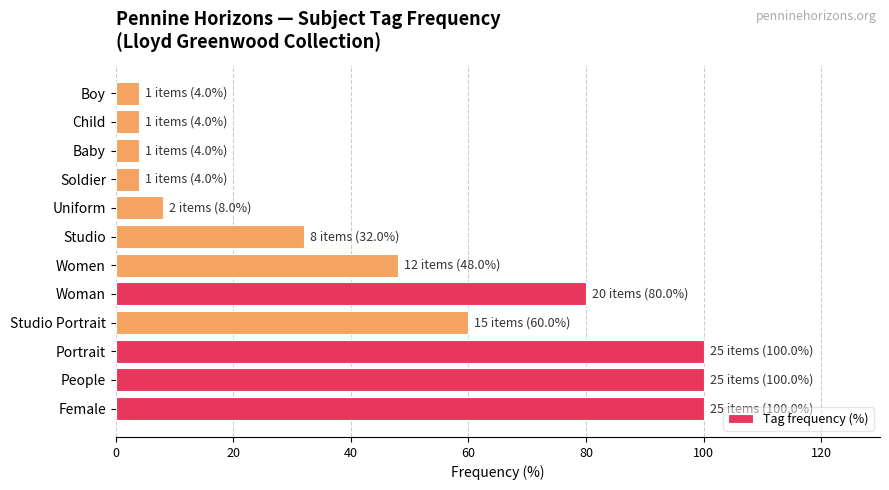

What is the difference between the second highest and second lowest values?

96